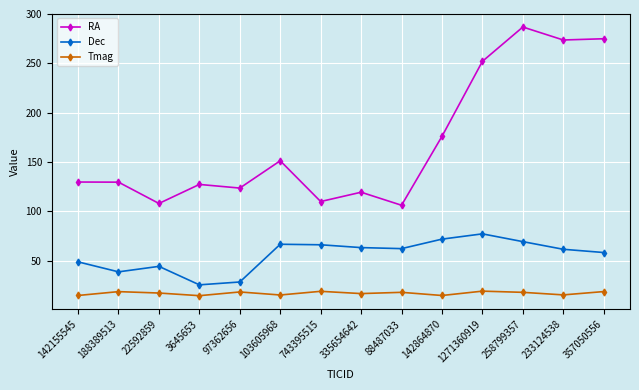

Which series changed the most between 22592859 and 335654642?

Dec